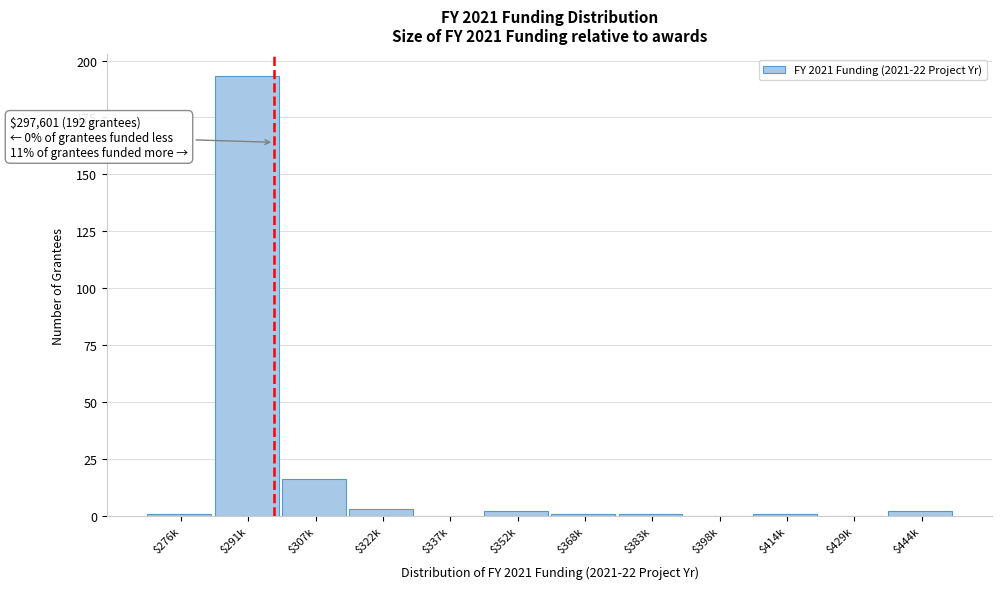

True or false: the data shows 2 at $352k.

True